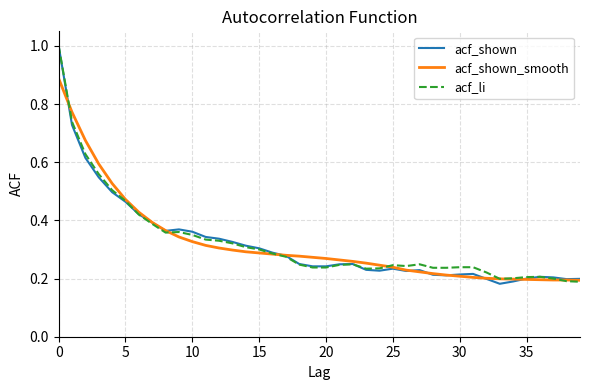

Does the chart have visible grid lines?

Yes